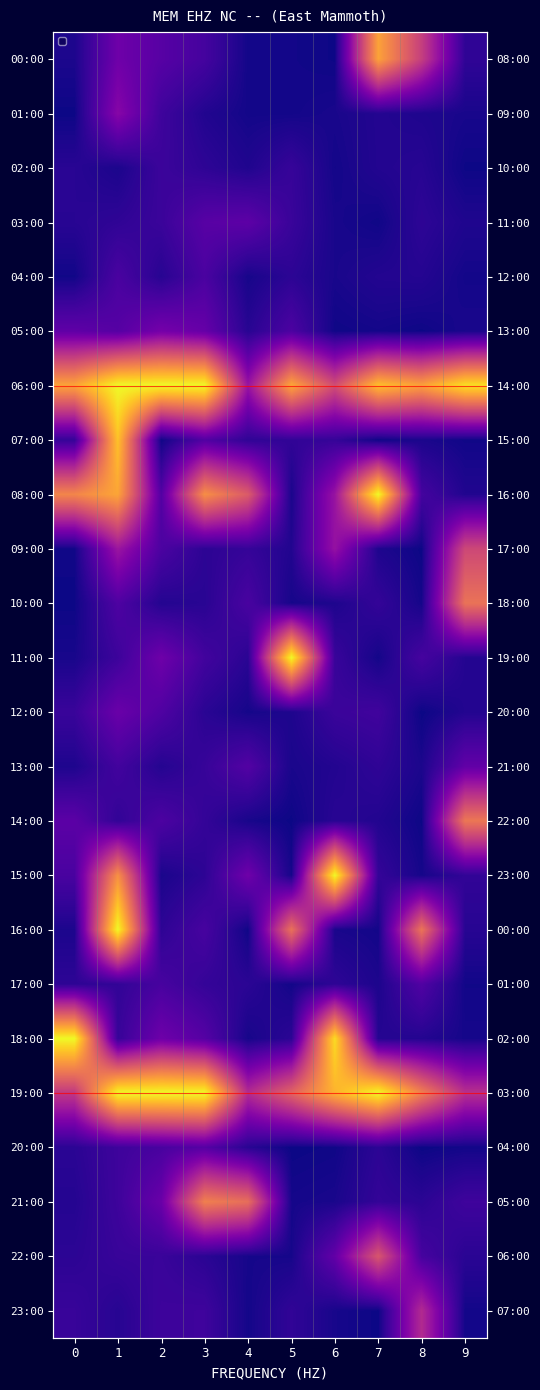

At 0, list the series in order from smallest to largest.

01:00, 10:00, 09:00, 04:00, 11:00, 16:00, 00:00, 13:00, 21:00, 03:00, 02:00, 20:00, 22:00, 17:00, 07:00, 23:00, 12:00, 15:00, 14:00, 05:00, 19:00, 08:00, 06:00, 18:00